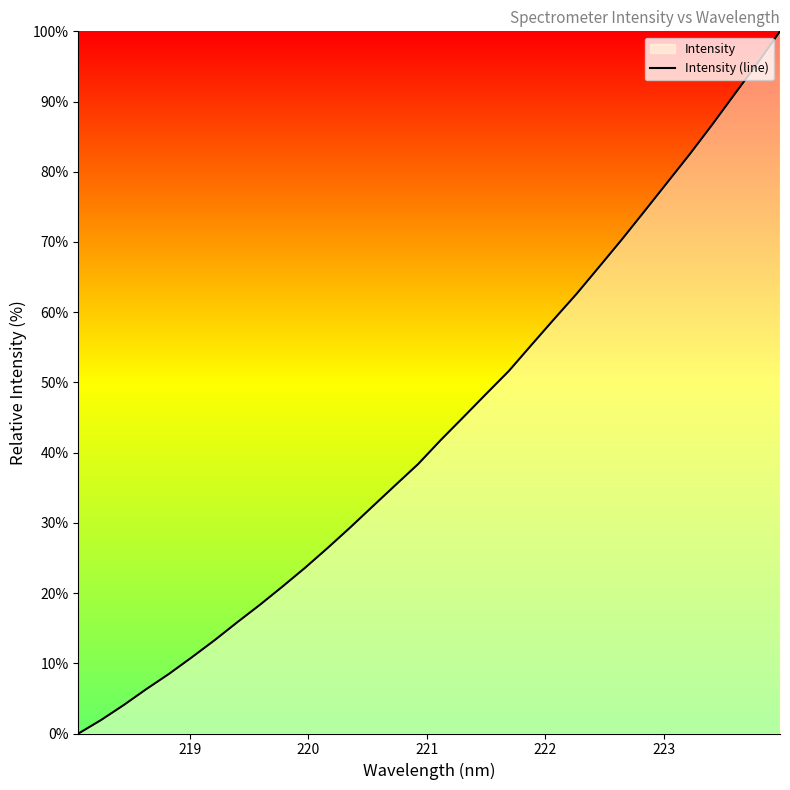

What is the difference between the second highest and second lowest values?

93.5